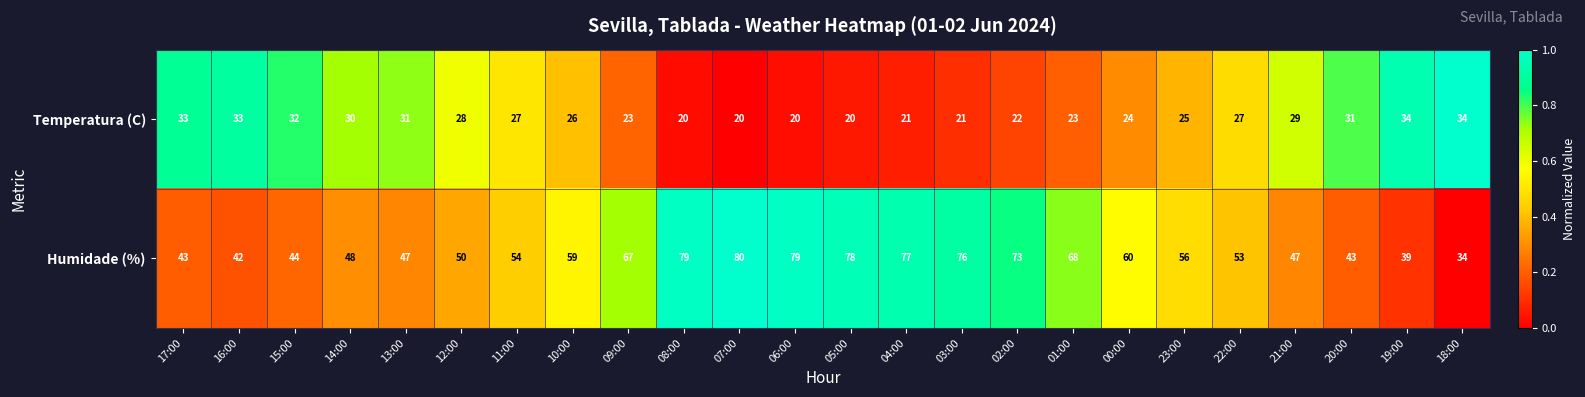

Between 14:00 and 19:00, which series saw the biggest shift?

Humidade (%)